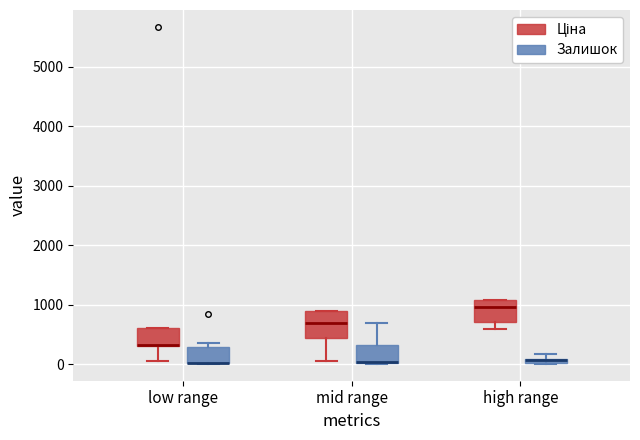

Where is the upper edge of the box for high range (Залишок) on the y-axis? The values are not printed on the chart, so give them approximately, as read against the axis.

100